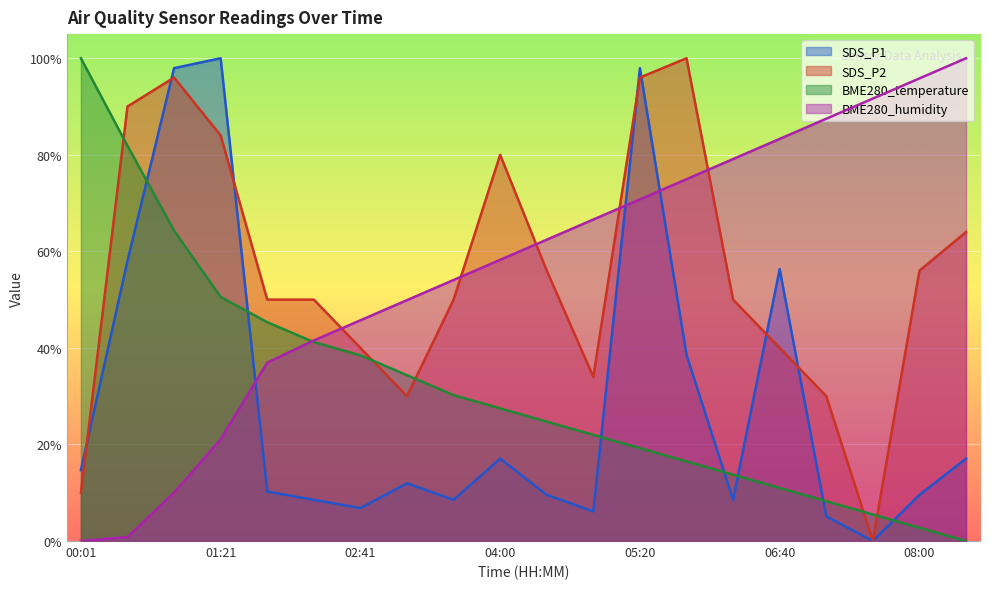

What is the difference between the SDS_P1 values at 02:14 and 05:47?

30.0